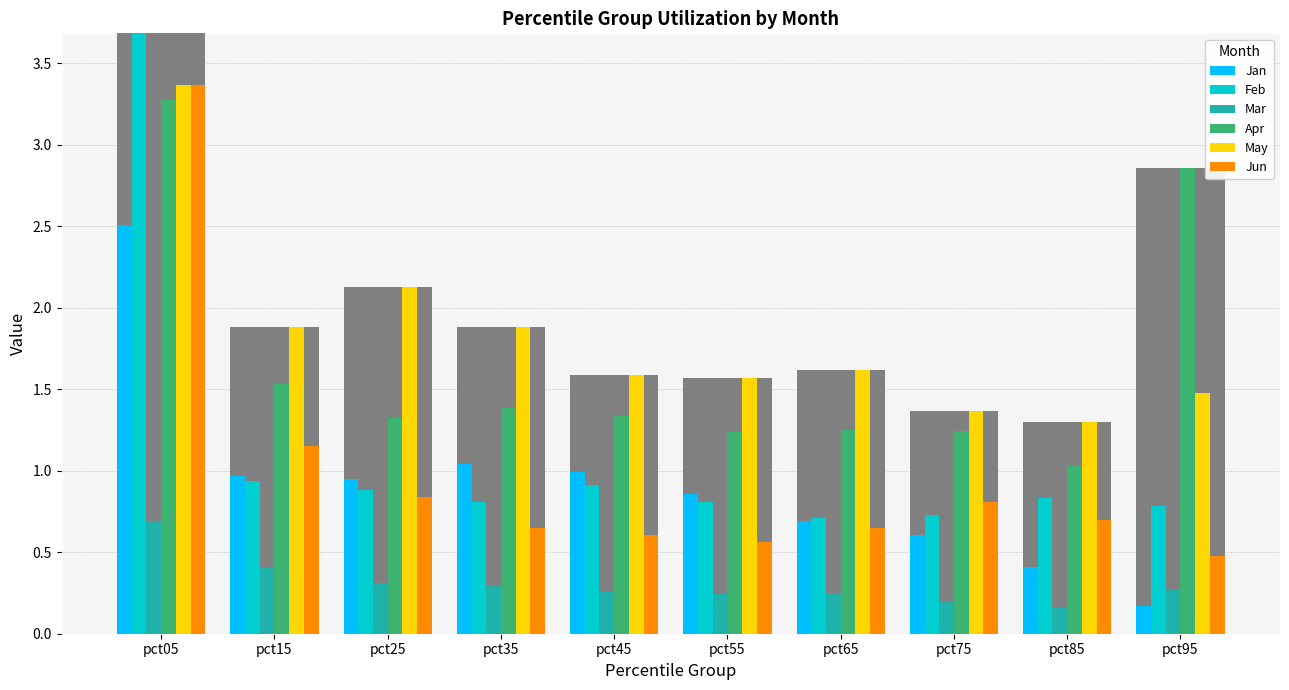

What are all the series names shown in the legend?

Jan, Feb, Mar, Apr, May, Jun